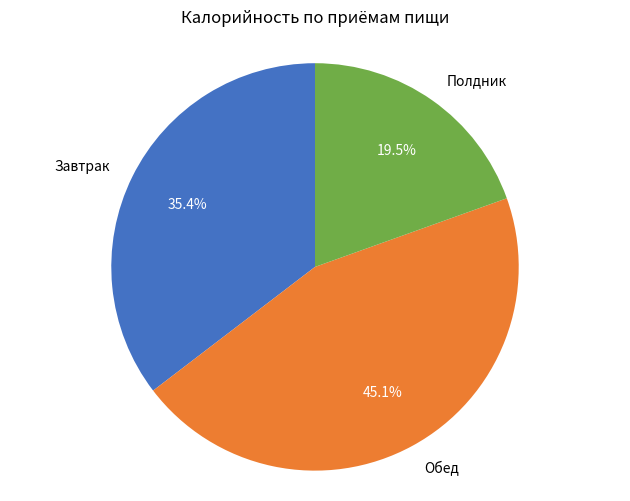

Is there a majority slice in this chart?

No